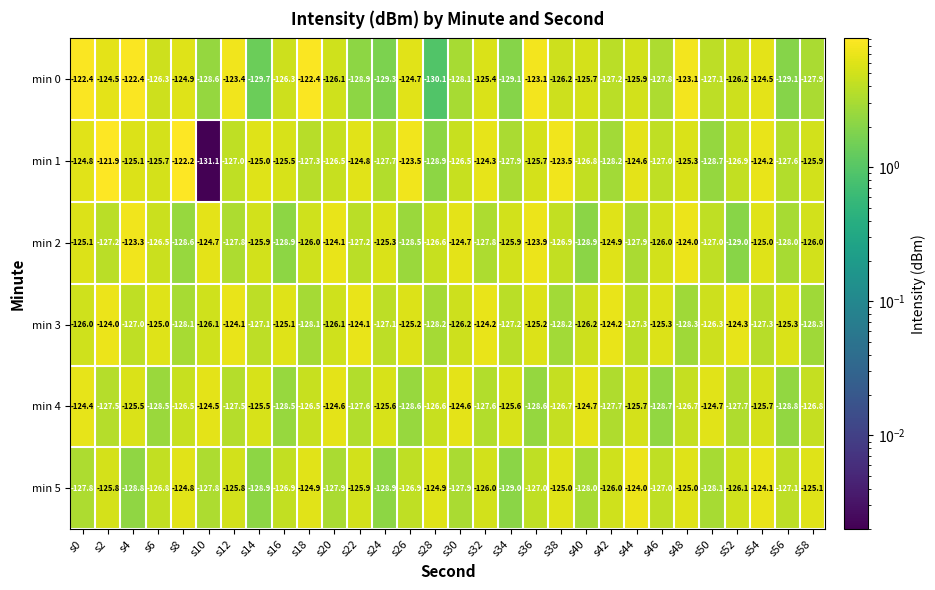

Which series changed the most between s18 and s40?

min 0